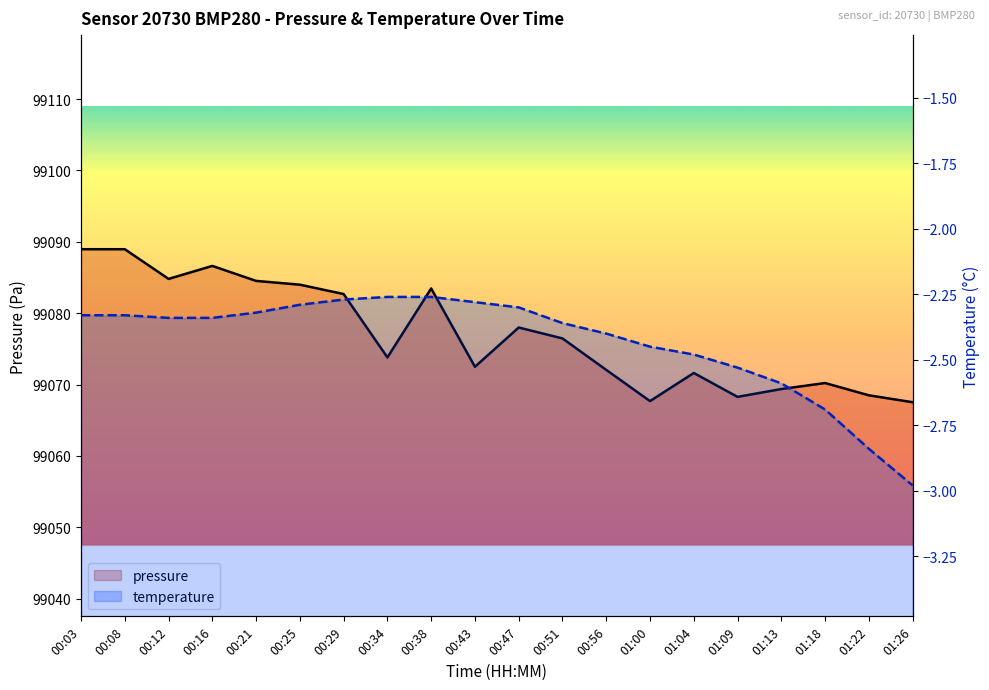

Count the number of values greater than 99076.

10